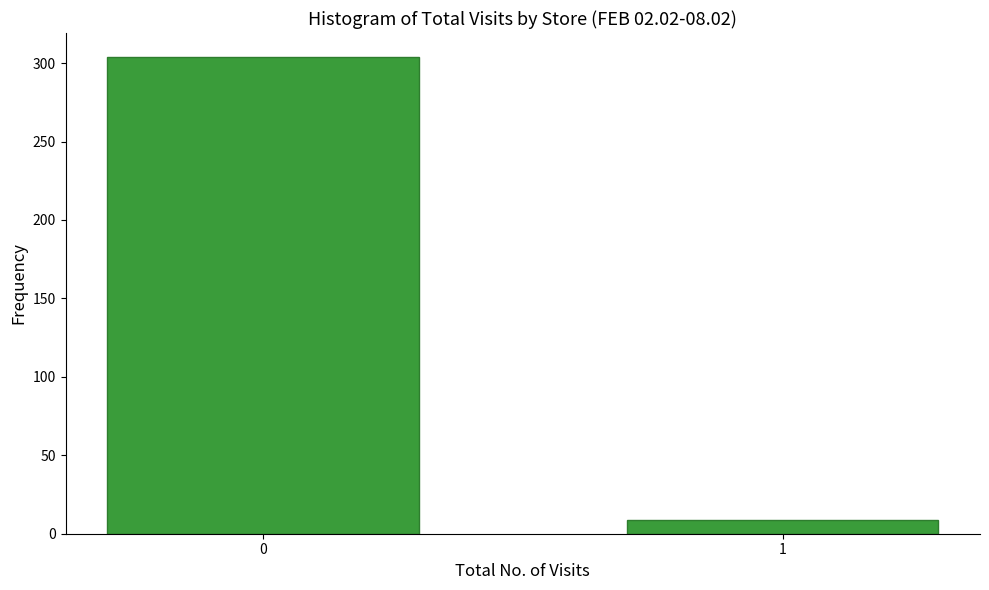

Reading right to left, what are all the values shown in this chart?

9	304